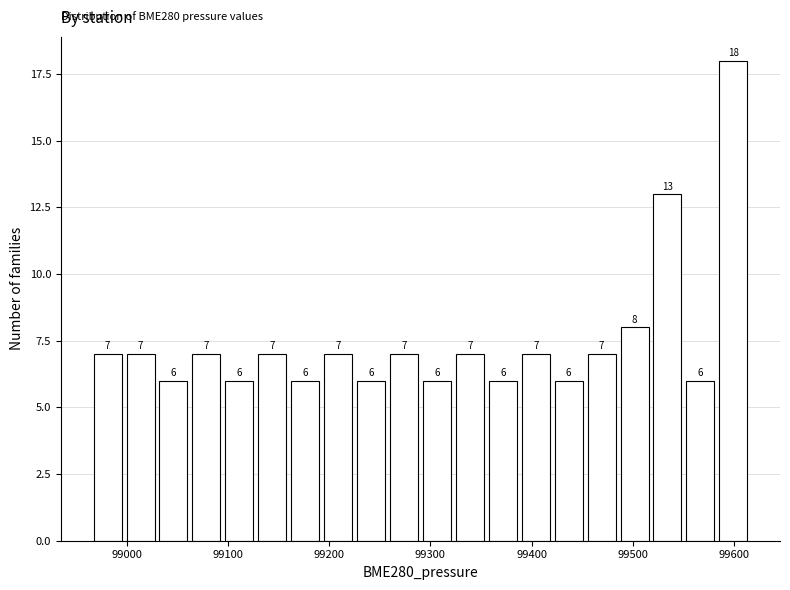

Around what value on the x-axis is the tallest bar? Give the approximate position of its centre, as read against the axis.

99600